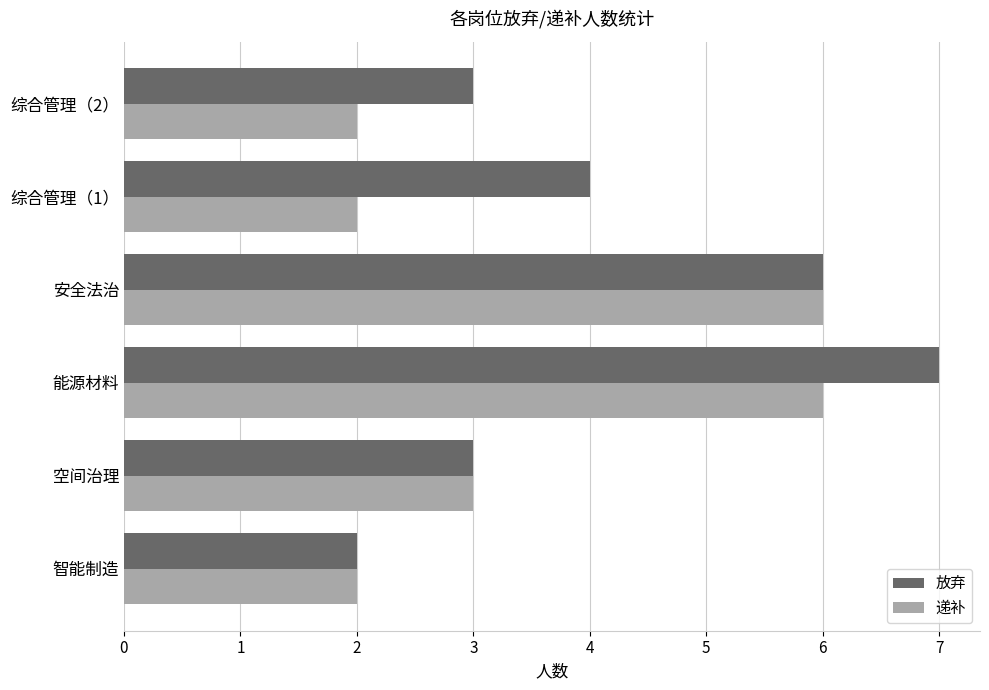

What is the average value of the 放弃 series?

4